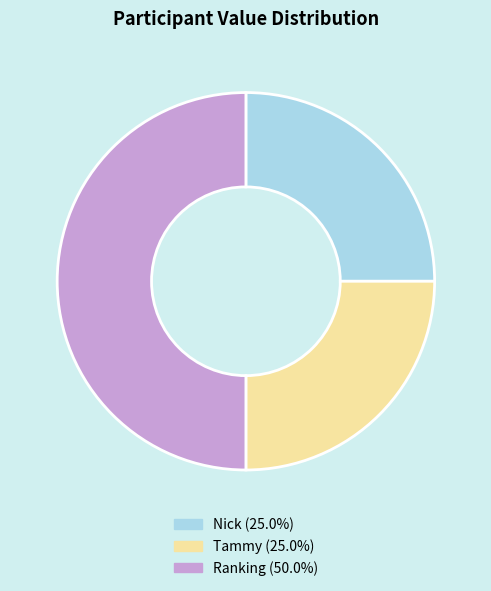

Do Ranking (50.0%) and Tammy (25.0%) together represent more than half of the pie?

Yes